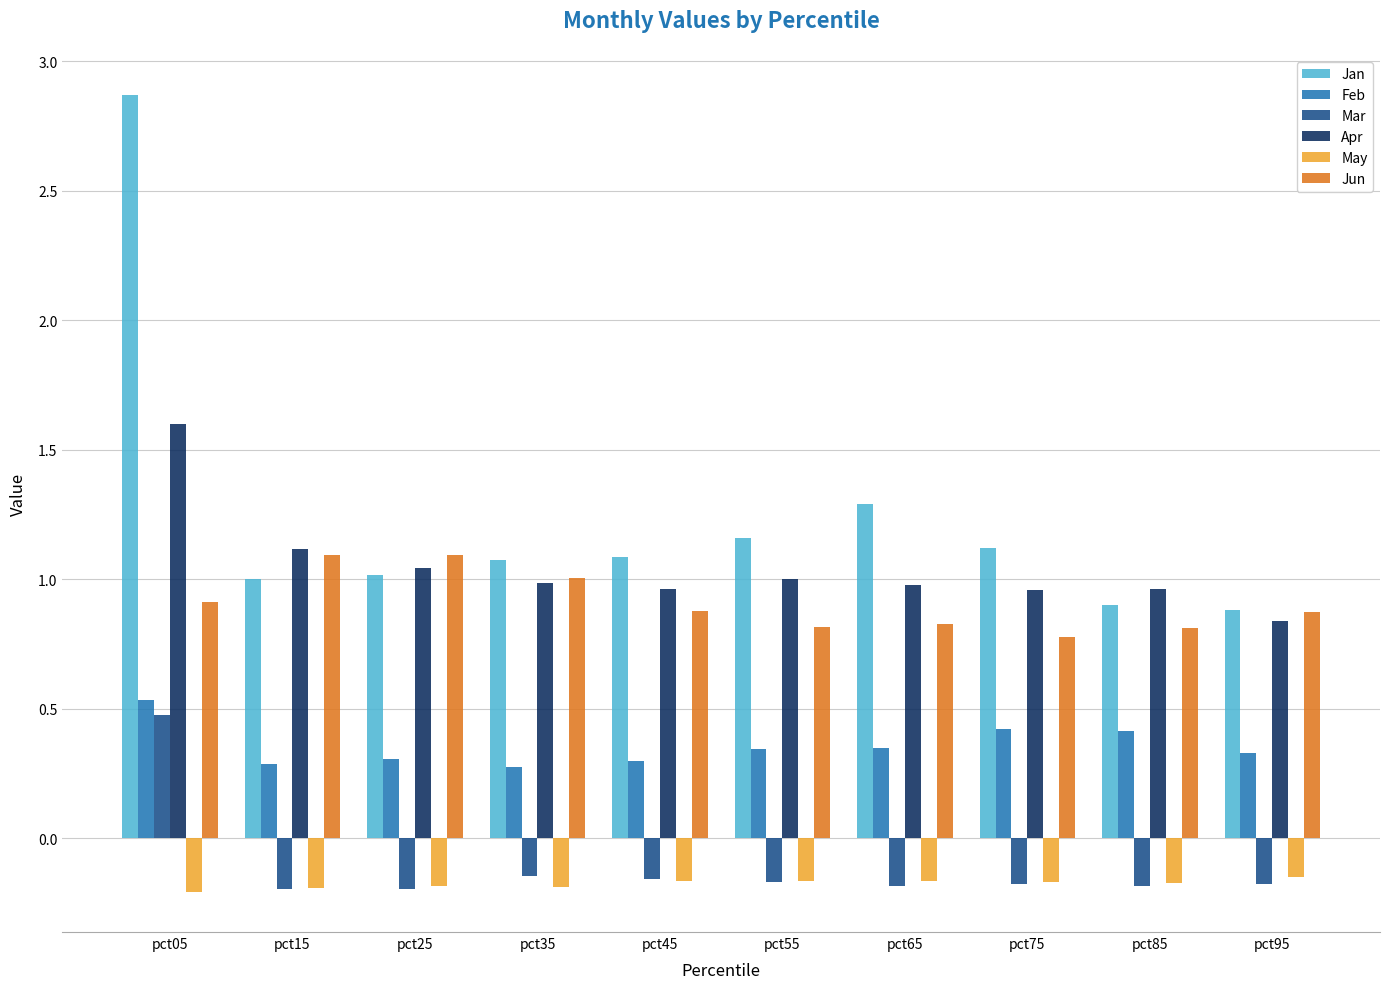

Which series has the largest range (max minus min)?

Jan